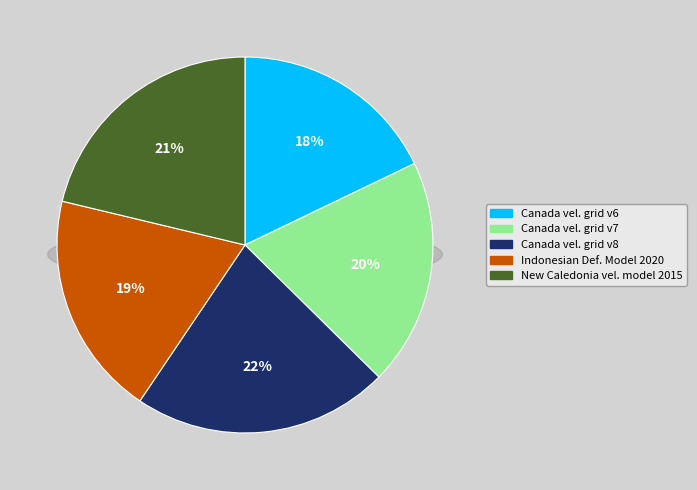

Is there a majority slice in this chart?

No